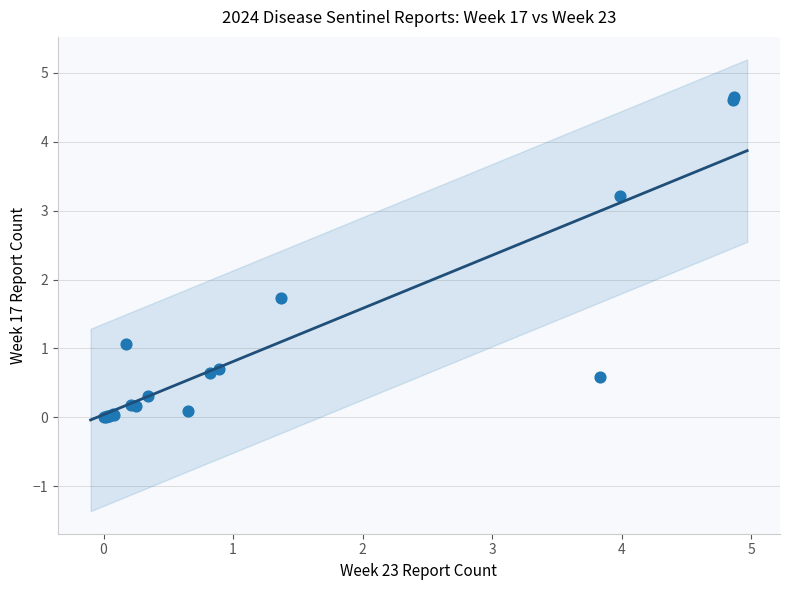

What Y value in the scatter plot is closest to 2?

1.7